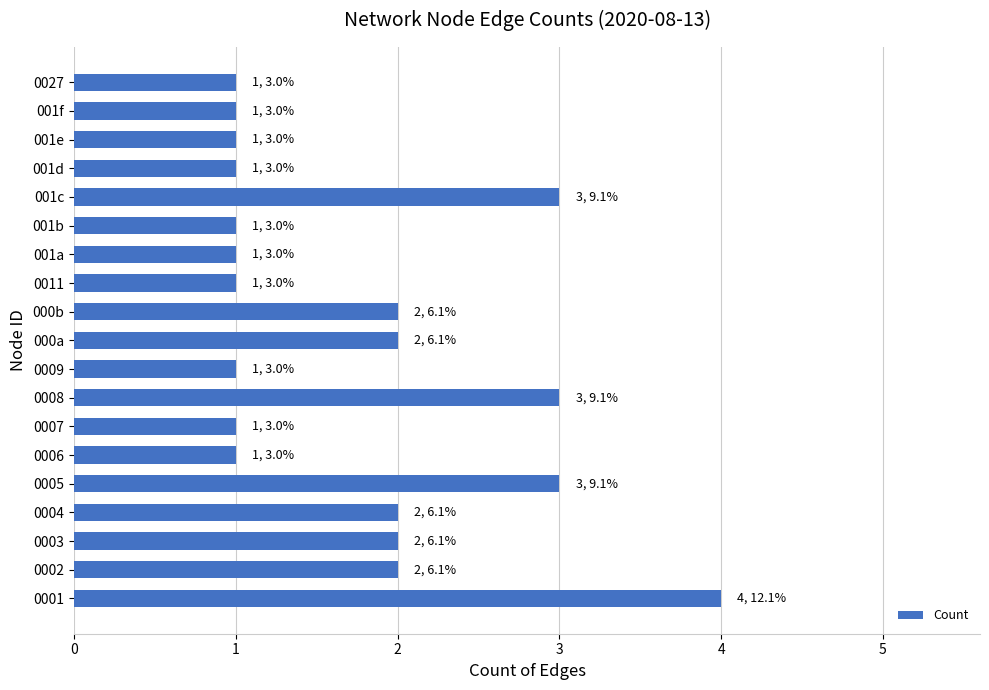

What is the maximum value shown in the chart?

4